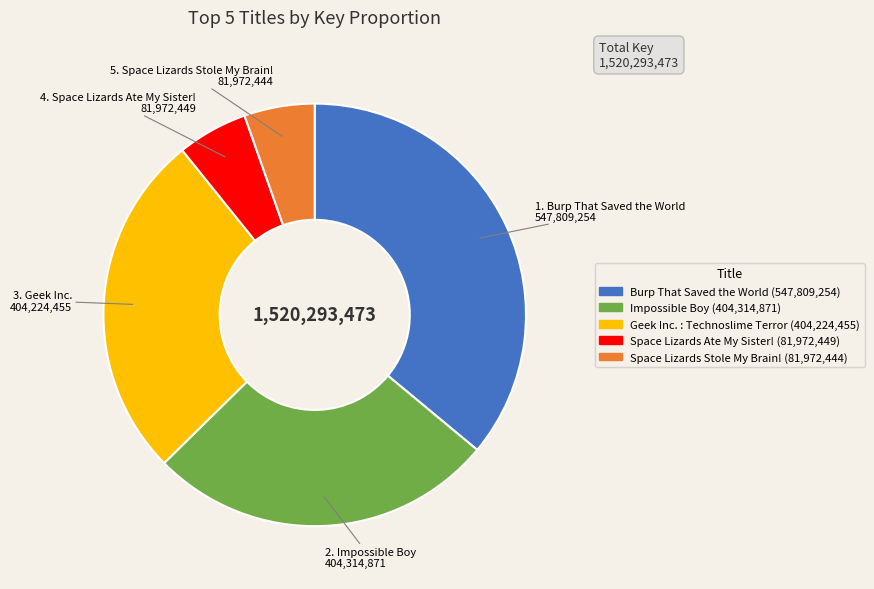

Is Space Lizards Ate My Sister! the majority of the pie?

No